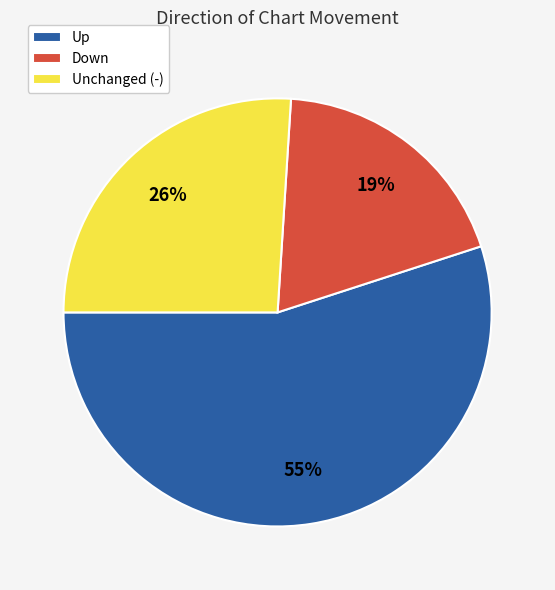

Is there any slice that represents more than half of the pie?

Yes